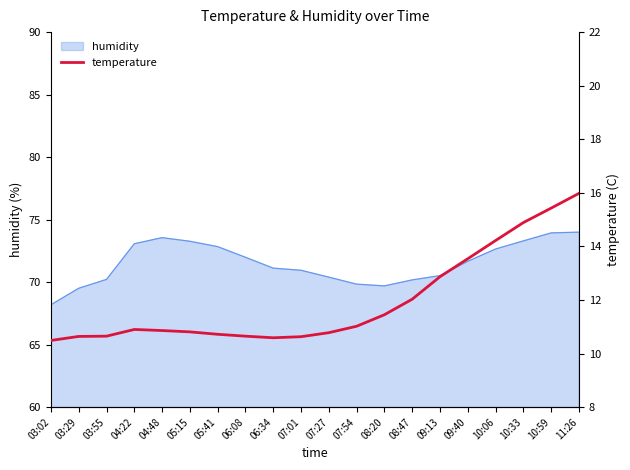

At which category does the data reach its first local peak?

04:22